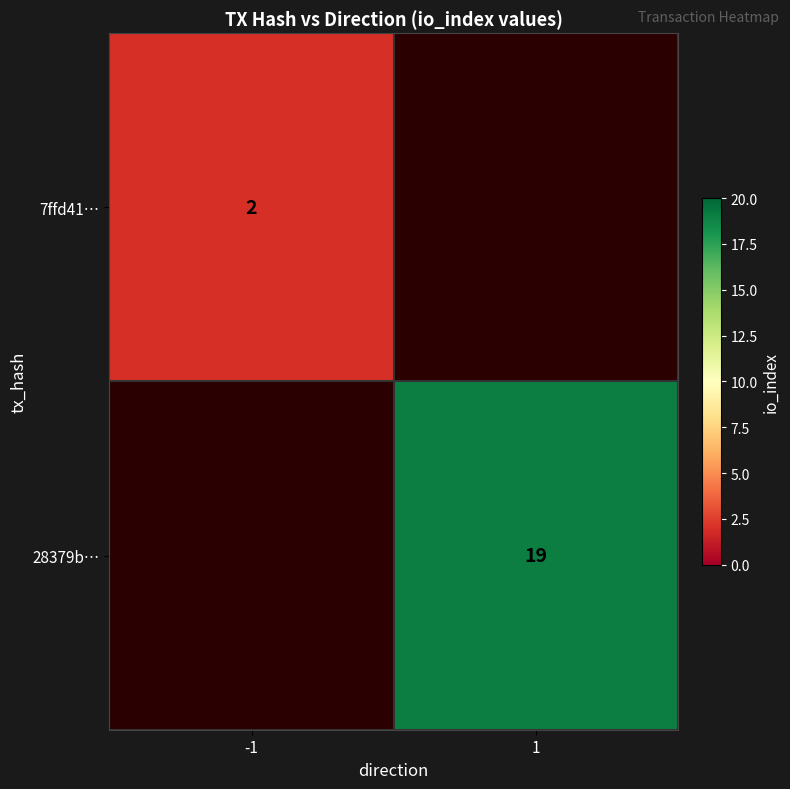

The 7ffd41… series shows 2 at -1. True or false?

True